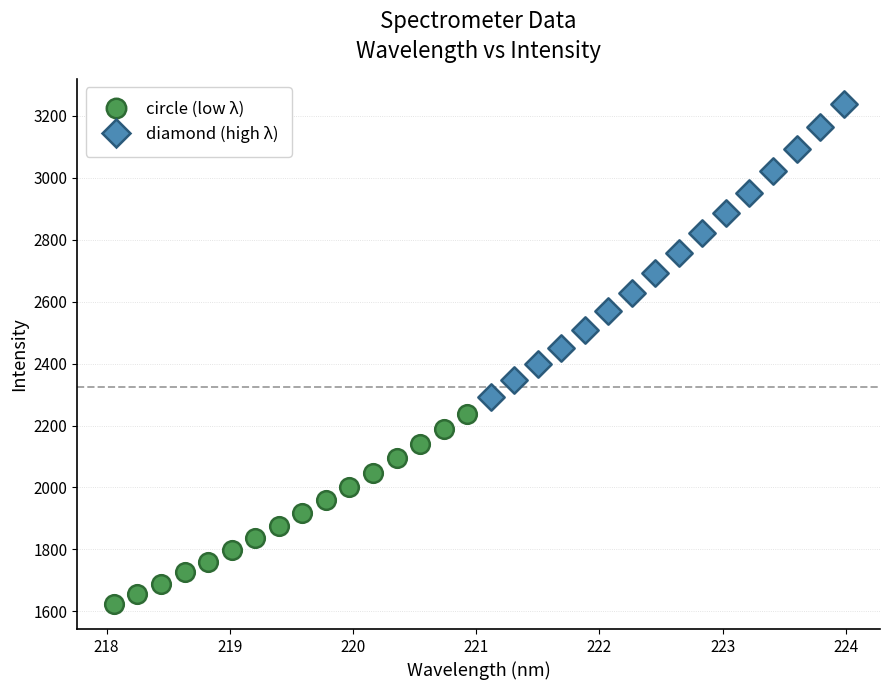

Which series has the largest Y range (max minus min)?

diamond (high λ)